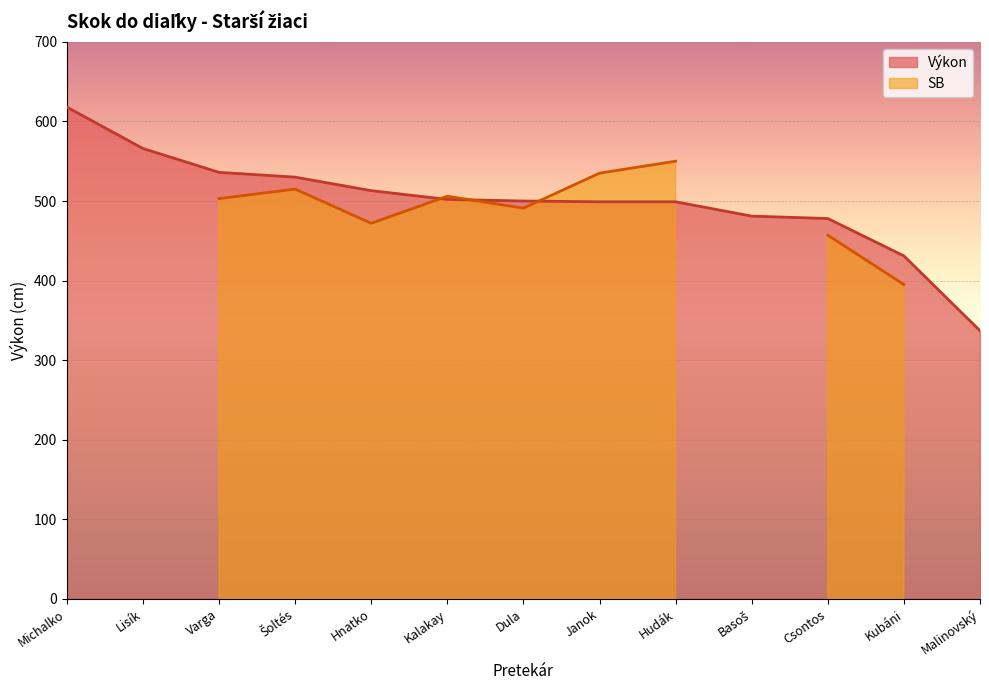

Which label corresponds to the smallest value in the chart?

Malinovský